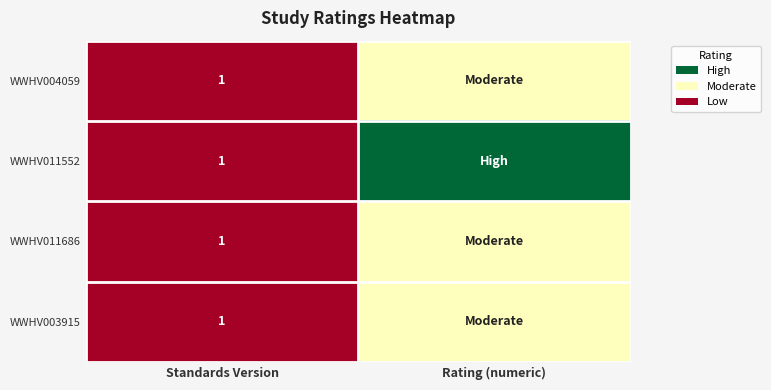

At how many categories does at least one series exceed 2?

1